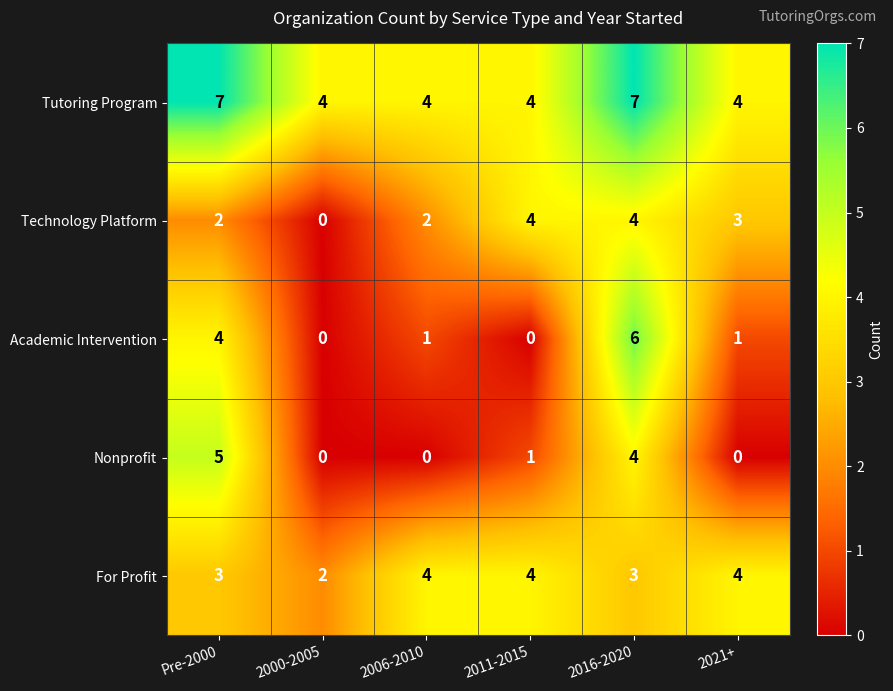

Which series has the largest total across all categories?

Tutoring Program